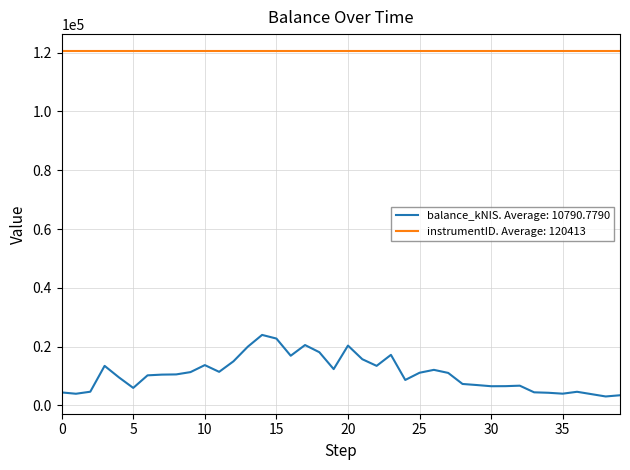

True or false: balance_kNIS. Average: 10790.7790 and instrumentID. Average: 120413 cross at least once.

False